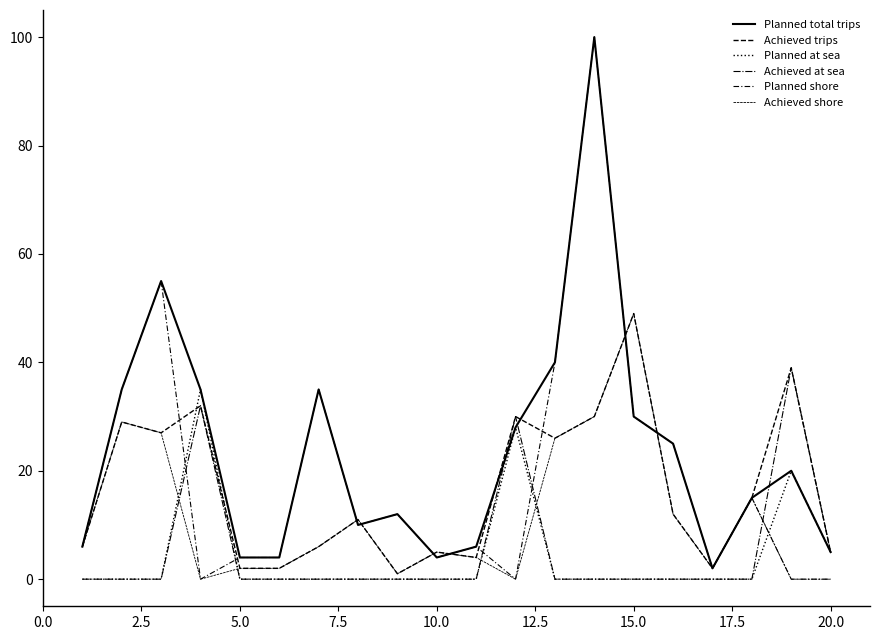

Is this an area chart (filled region under the line)?

No